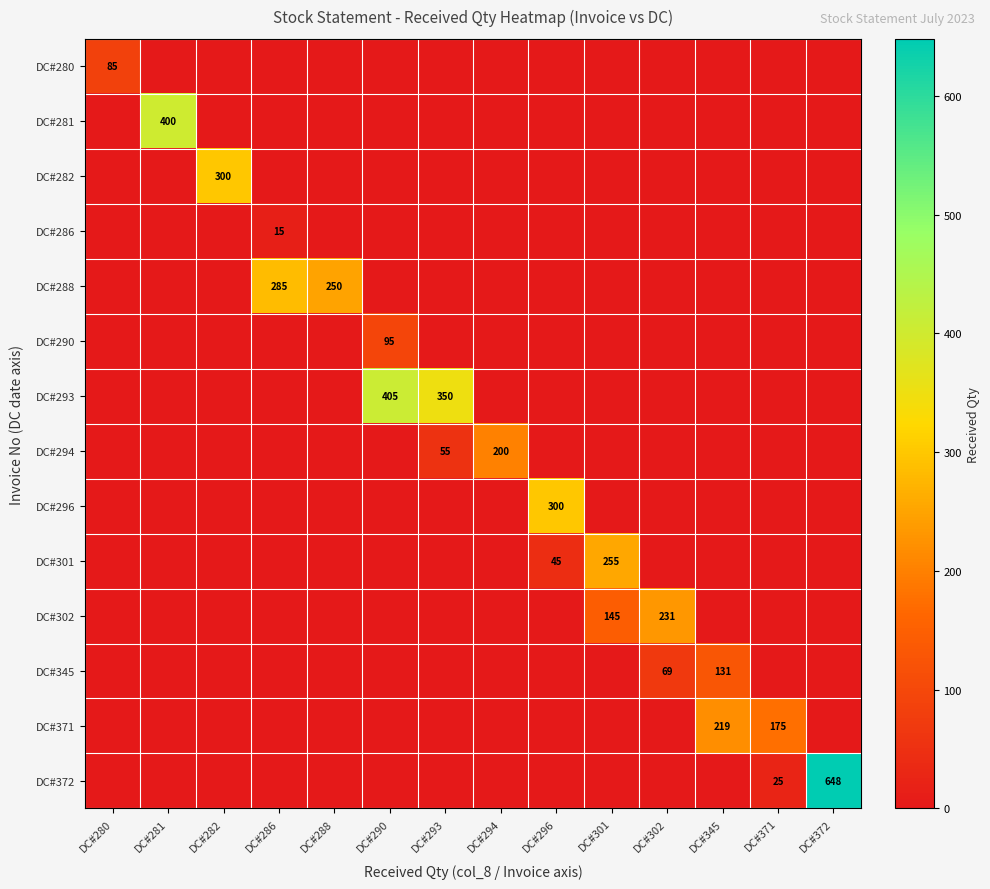

The DC#293 series shows 0 at DC#296. True or false?

True